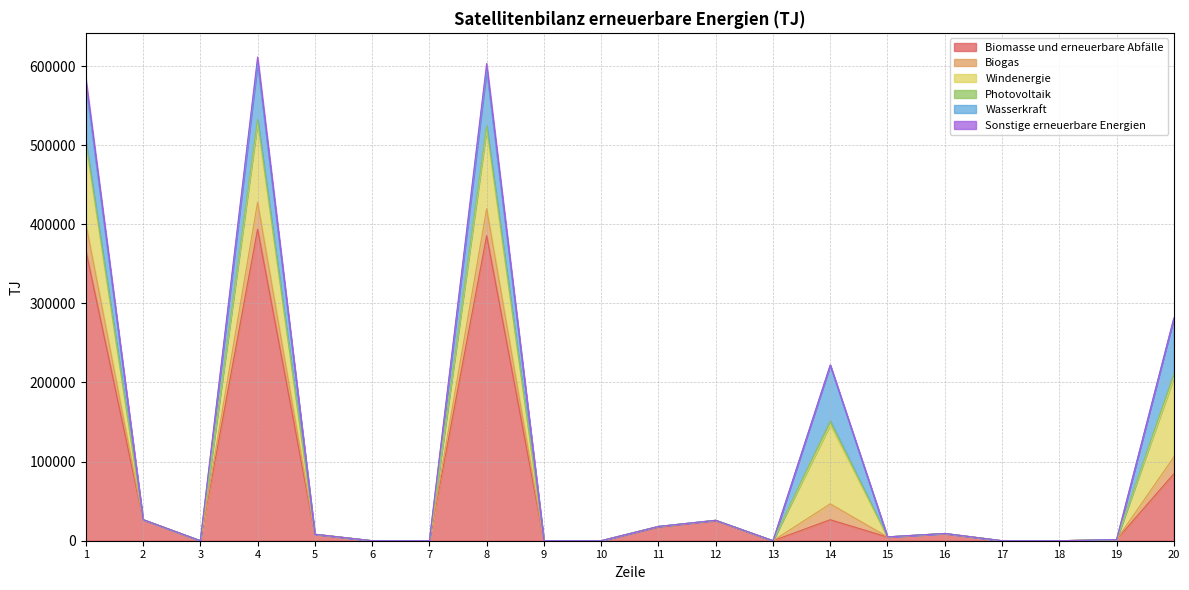

What is the difference between the second highest and minimum values in the Biomasse und erneuerbare Abfälle series?

385586